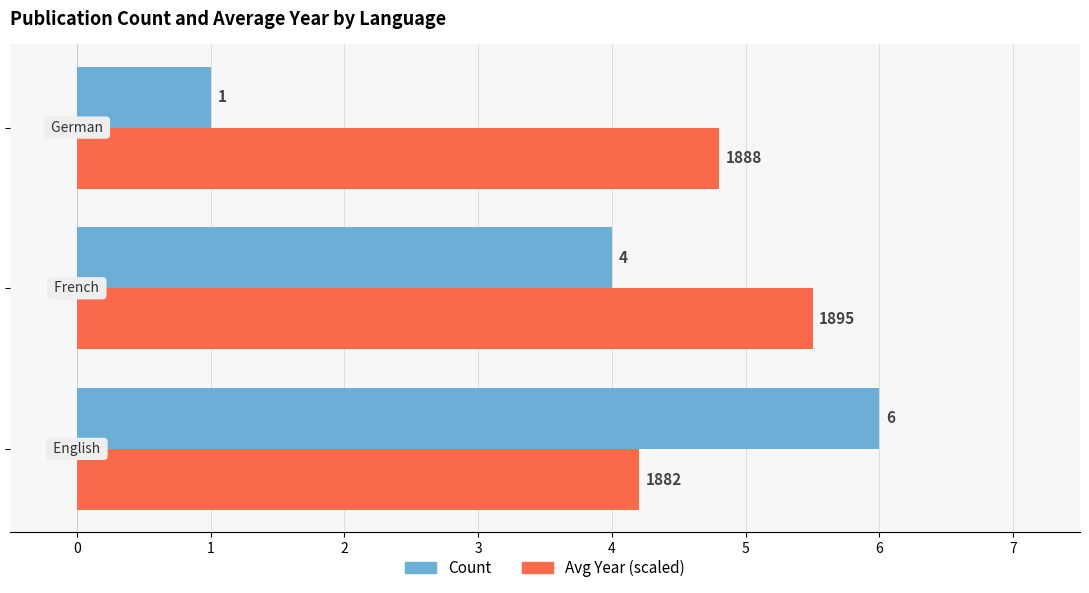

What is the maximum value for Count?

6.0